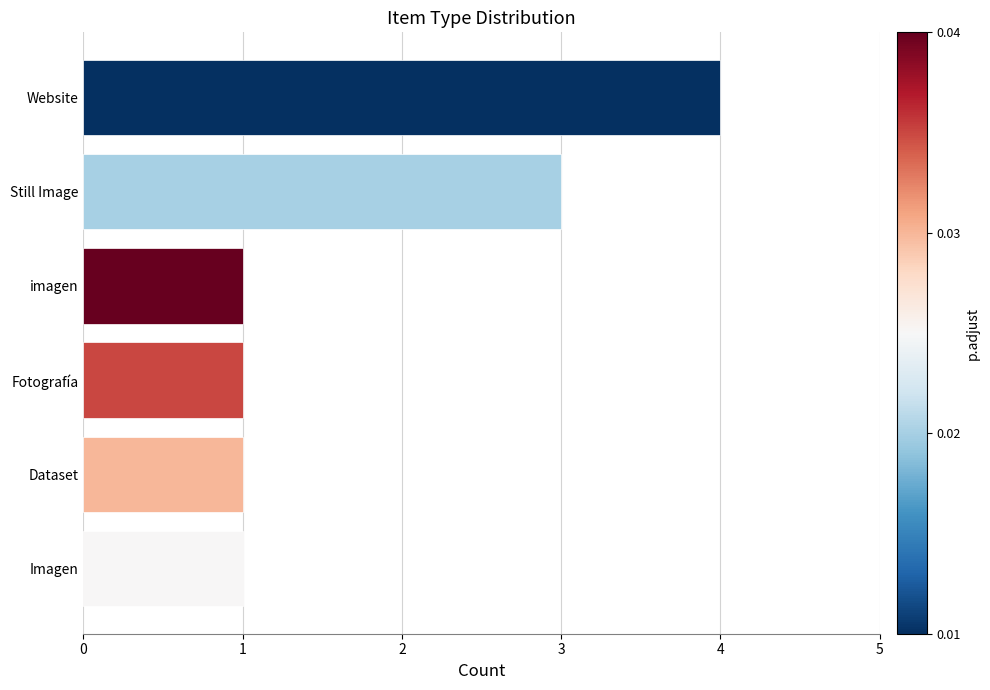

Reading top to bottom, what are all the values shown in this chart?

4	3	1	1	1	1